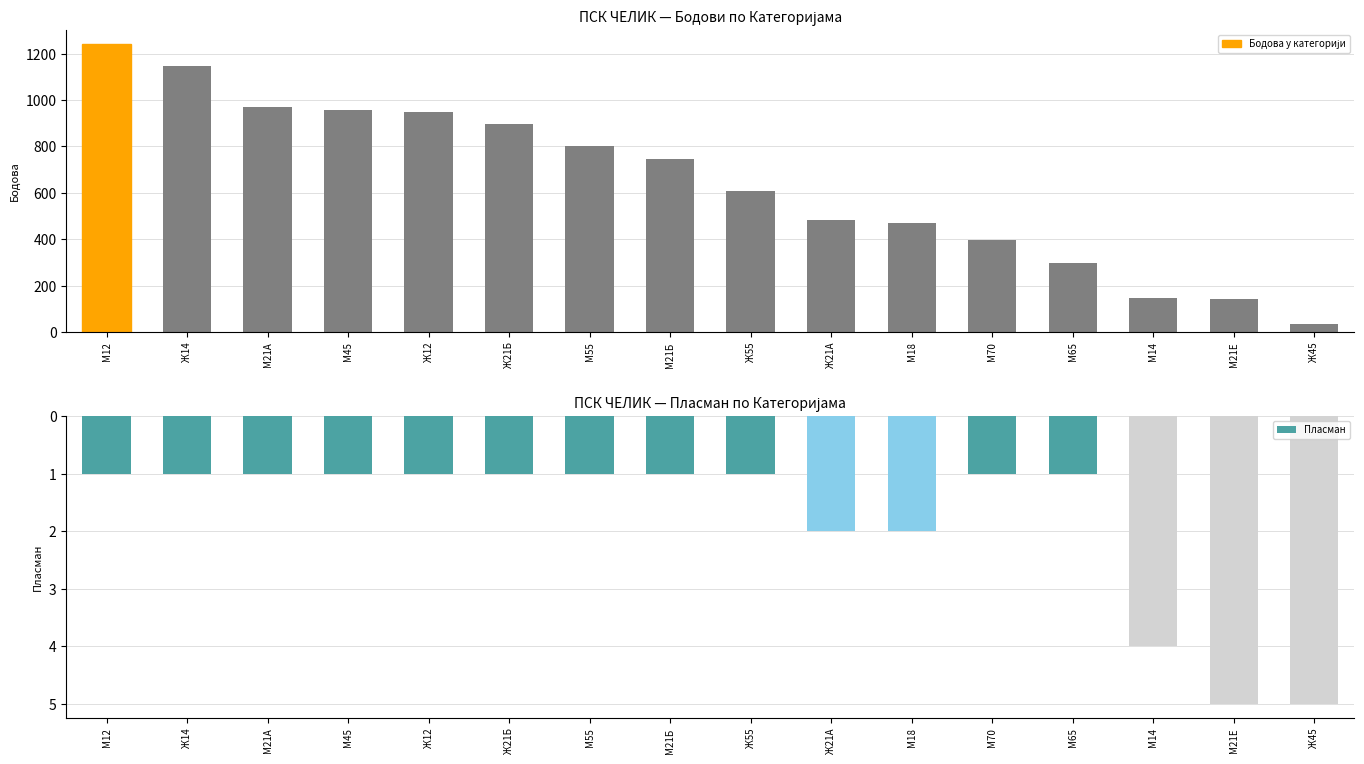

Where is Пласман nearest to the value 3?

Ж21А